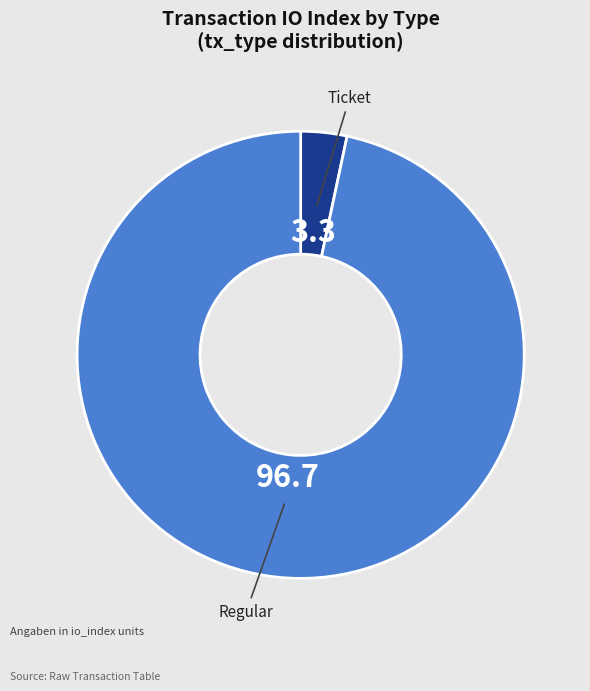

Which has a higher value, Regular or Ticket?

Regular